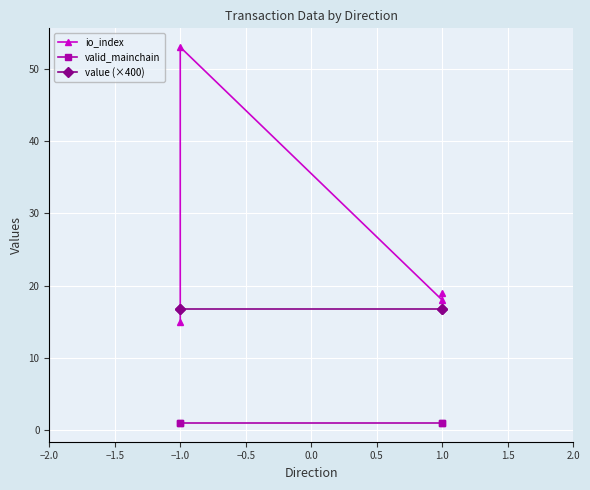

What is the greatest value displayed?

53.0